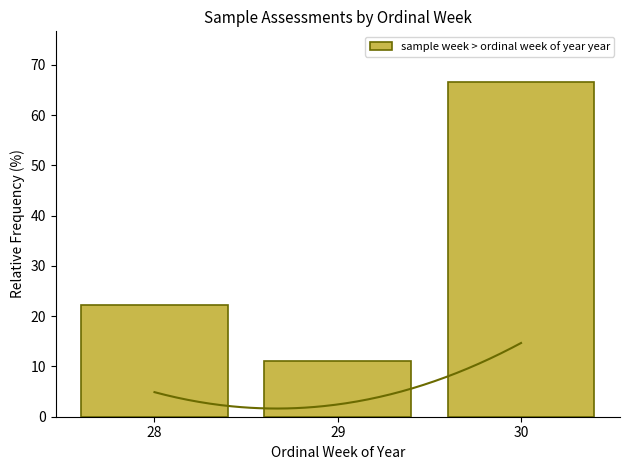

What is the ratio of the value at 28 to the value at 30?

0.3